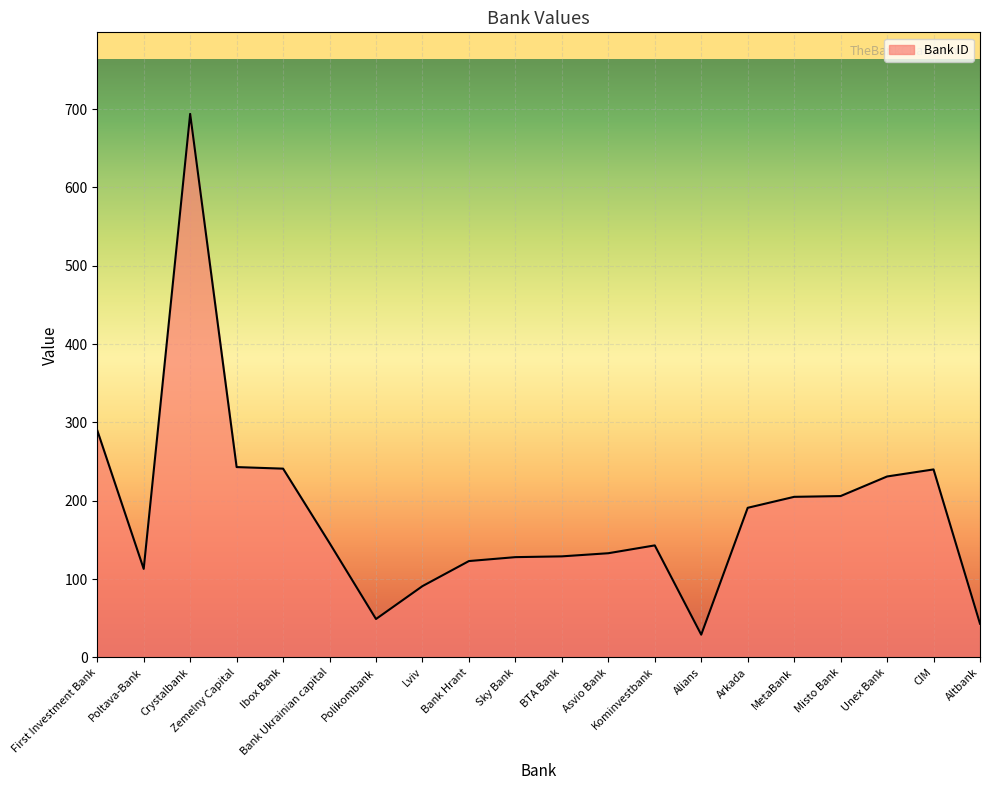

Which category has the lowest value across all series?

Alians